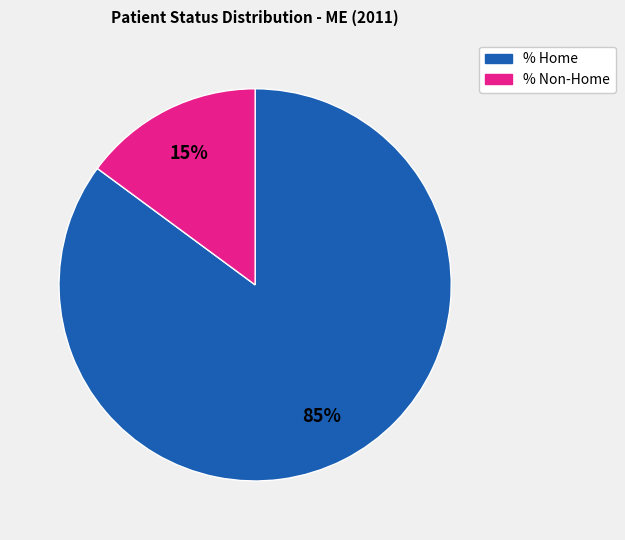

Is there a majority slice in this chart?

Yes